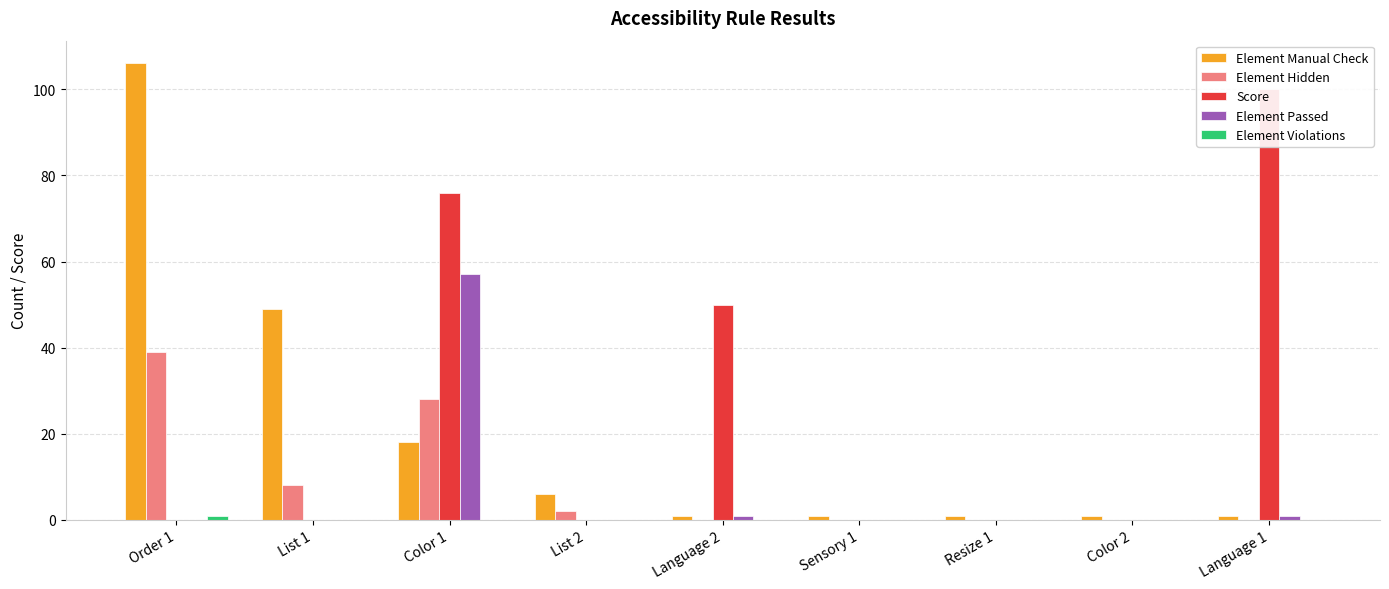

The value of Element Hidden at Resize 1 is -23. True or false?

False